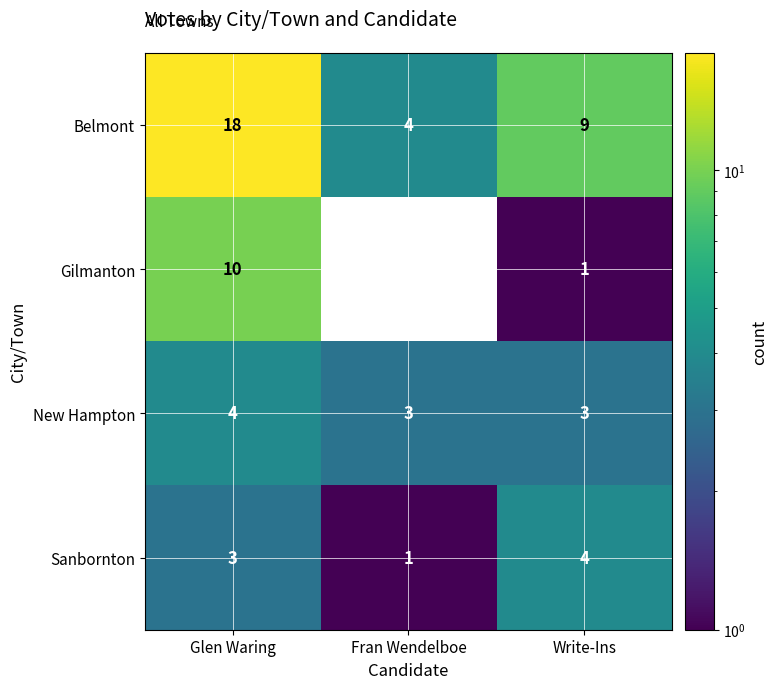

True or false: Gilmanton has a value of -6 at Fran Wendelboe.

False